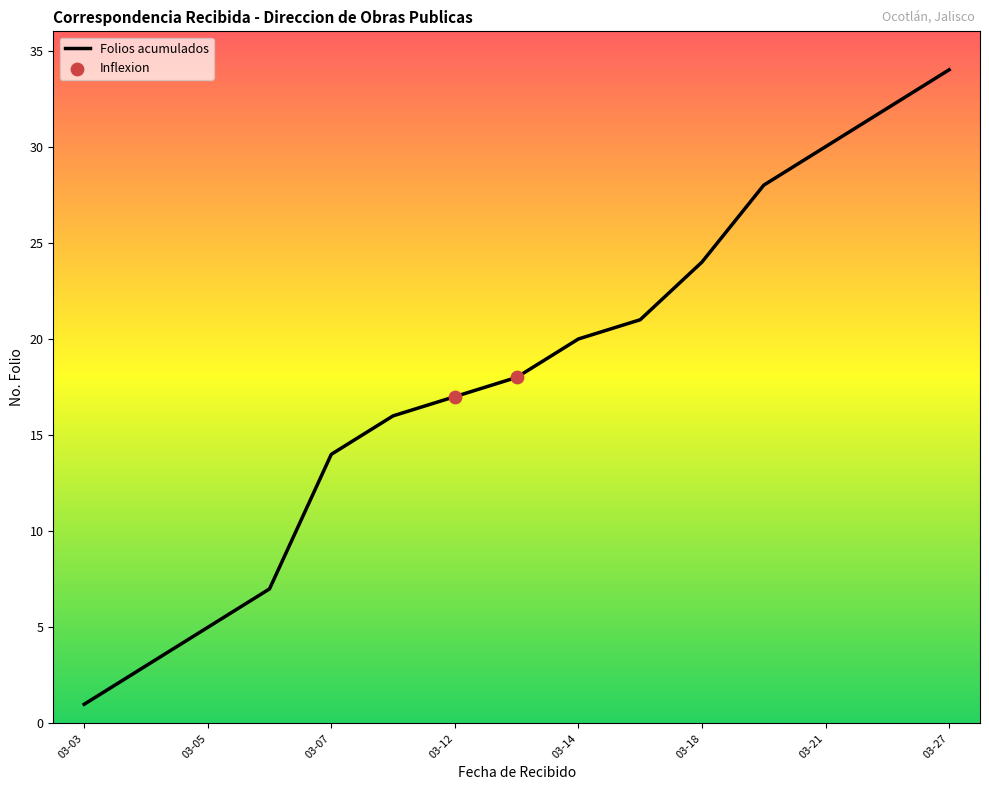

What is the difference between the maximum and minimum values?

33